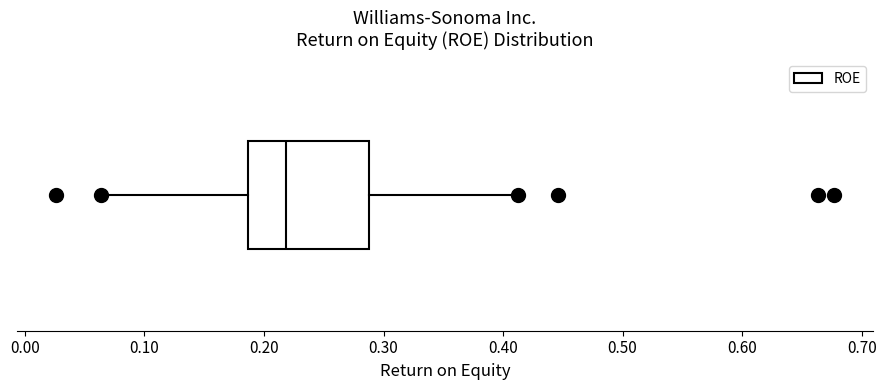

Read this box plot against the x-axis: the position of the median line, the range covered by the box, and the ends of both whiskers. The values are not printed on the chart, so give them approximately, as read against the axis.

median 0.22, box 0.19 to 0.29, whiskers 0.06 to 0.41